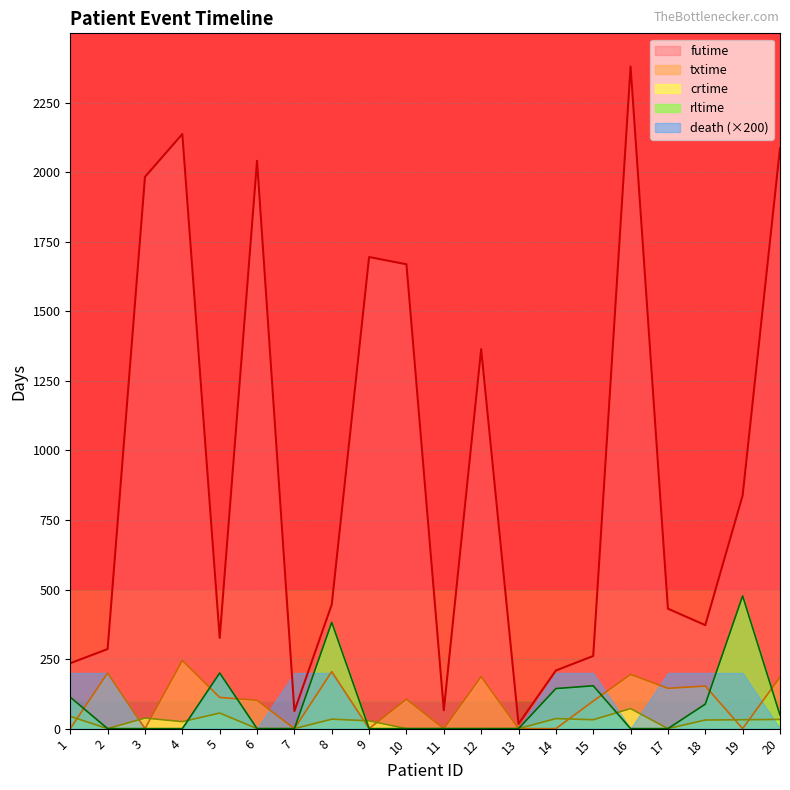

True or false: rltime and futime intersect in this chart.

False